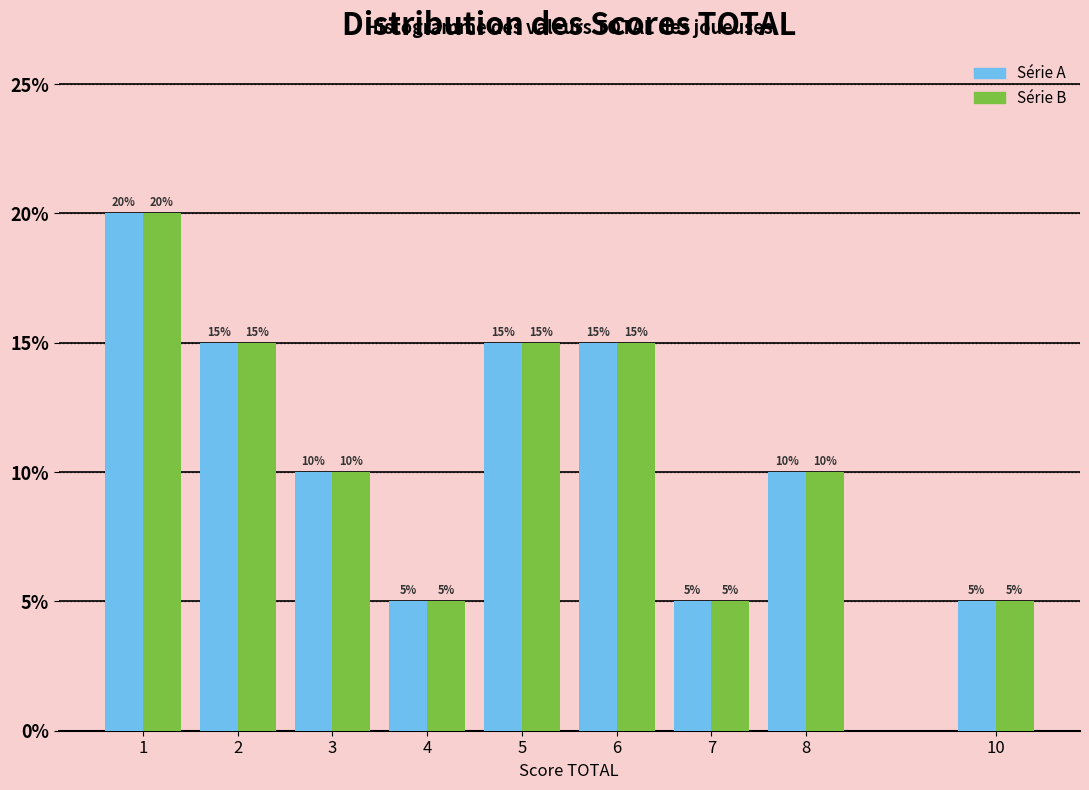

Reading right to left, what are all the values shown in this chart?

Série A: 10=5	8=10	7=5	6=15	5=15	4=5	3=10	2=15	1=20
Série B: 10=5	8=10	7=5	6=15	5=15	4=5	3=10	2=15	1=20